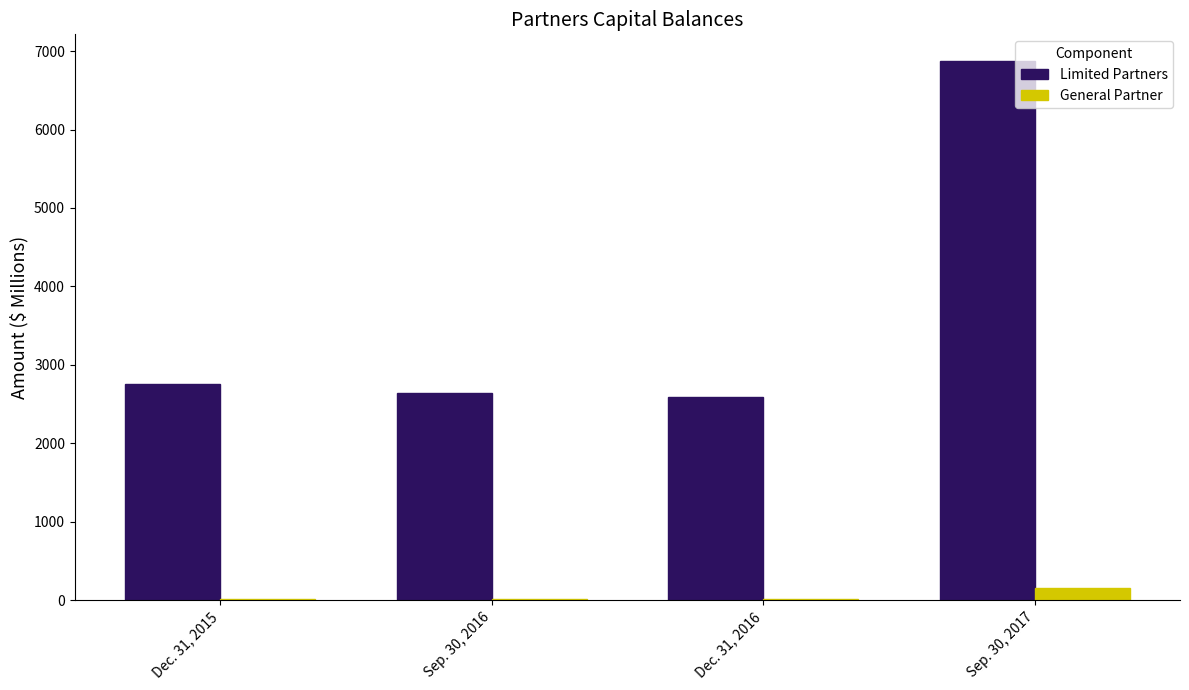

The value of Limited Partners at Sep. 30, 2016 is 4366. True or false?

False